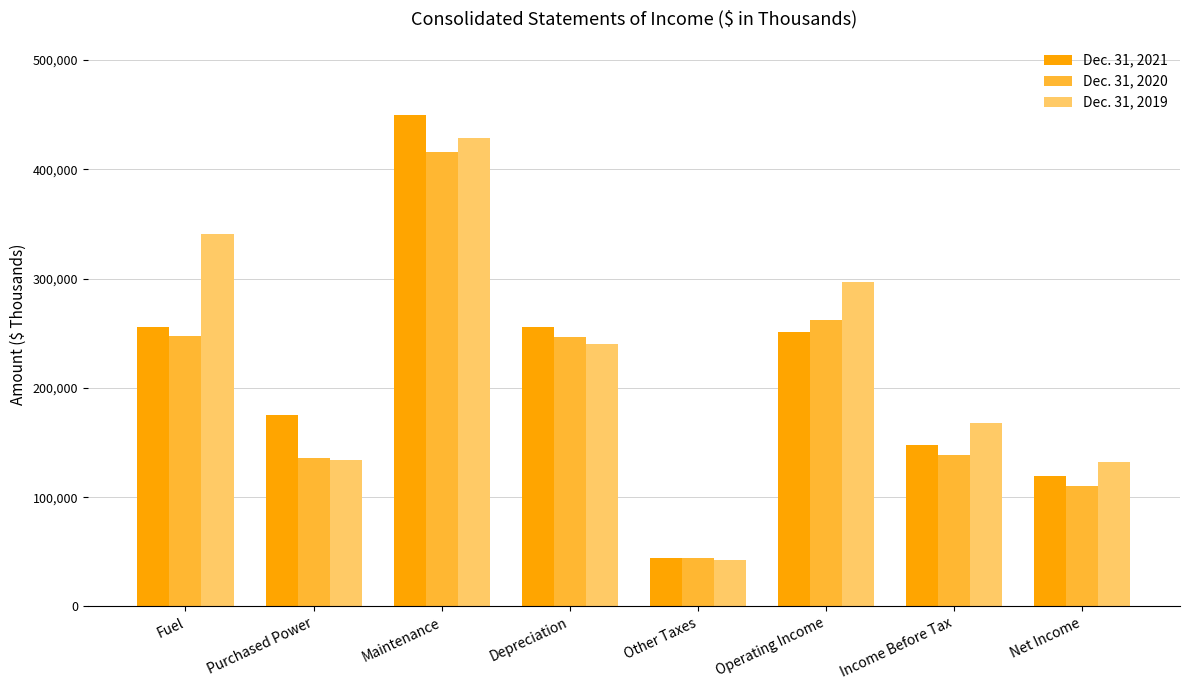

The value of Dec. 31, 2020 at Operating Income is 367078. True or false?

False